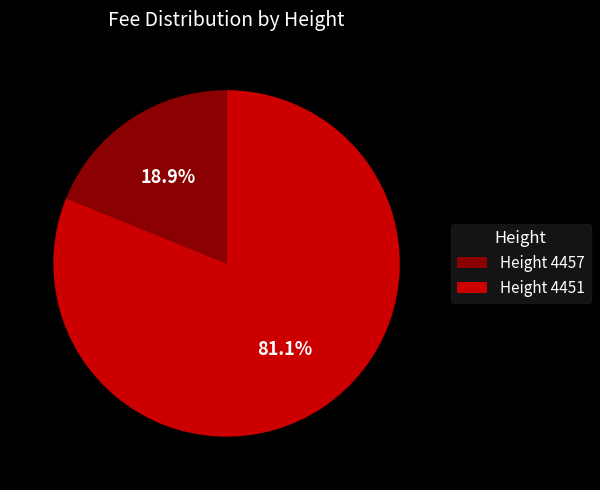

What is the largest slice in the pie chart?

Height 4451